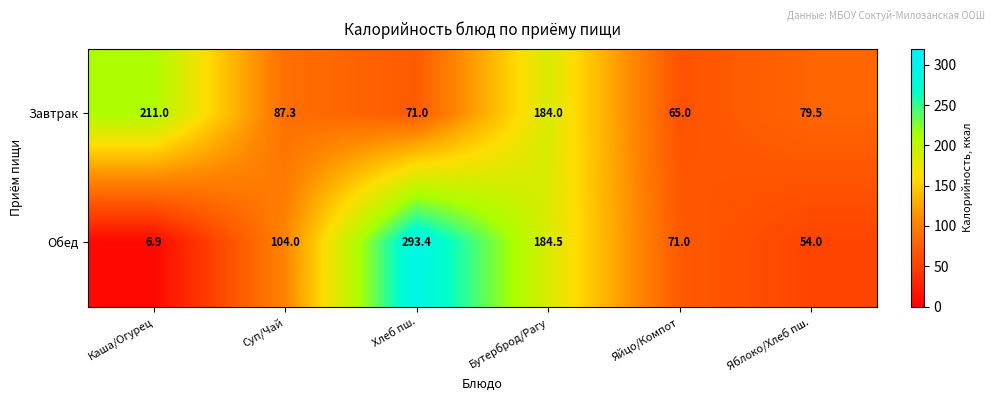

Rank the series by their average value, from highest to lowest.

Обед, Завтрак